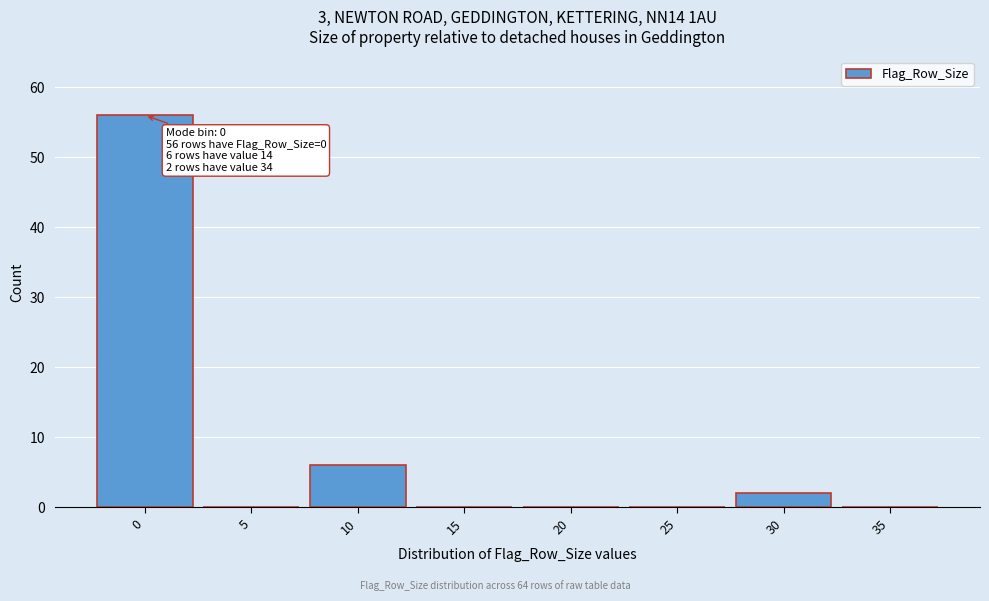

Reading left to right, extract all data points from this chart.

0=56	5=0	10=6	15=0	20=0	25=0	30=2	35=0